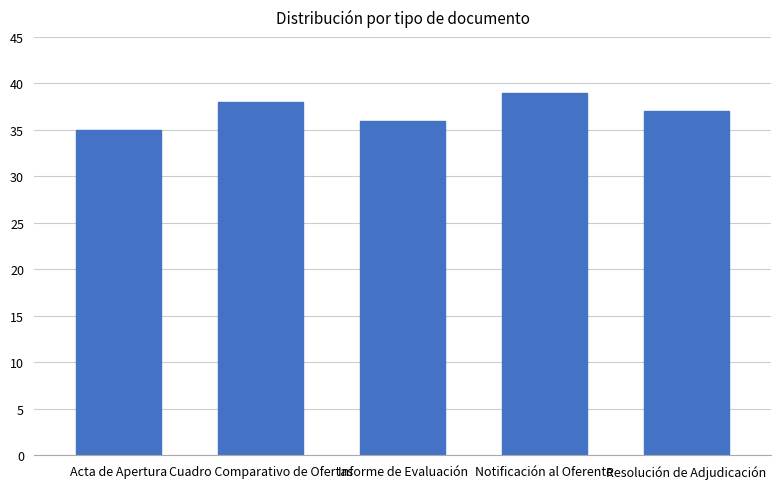

Which category has the highest value across all series?

Notificación al Oferente